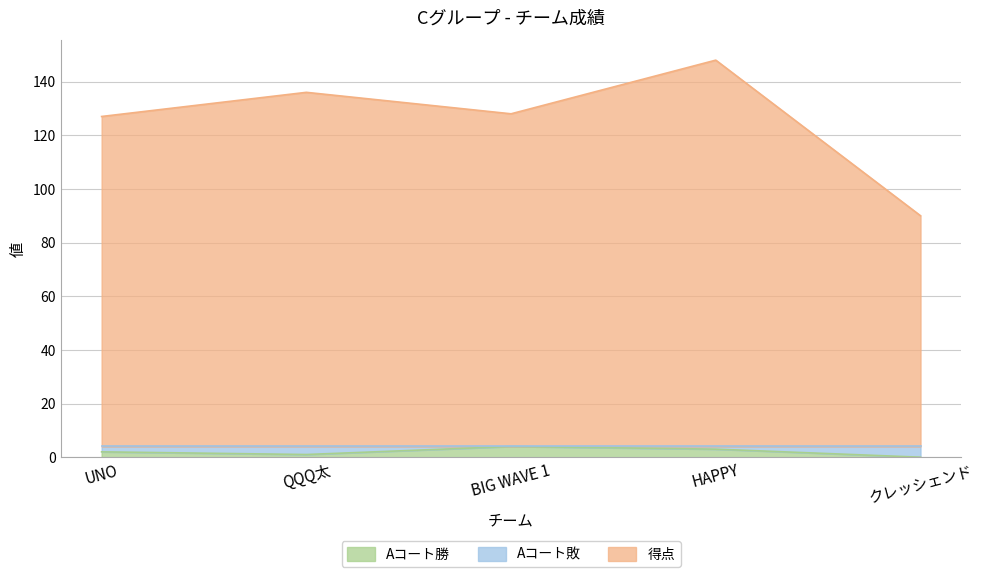

What is the difference between the Aコート勝 values at クレッシェンド and QQQ太?

1